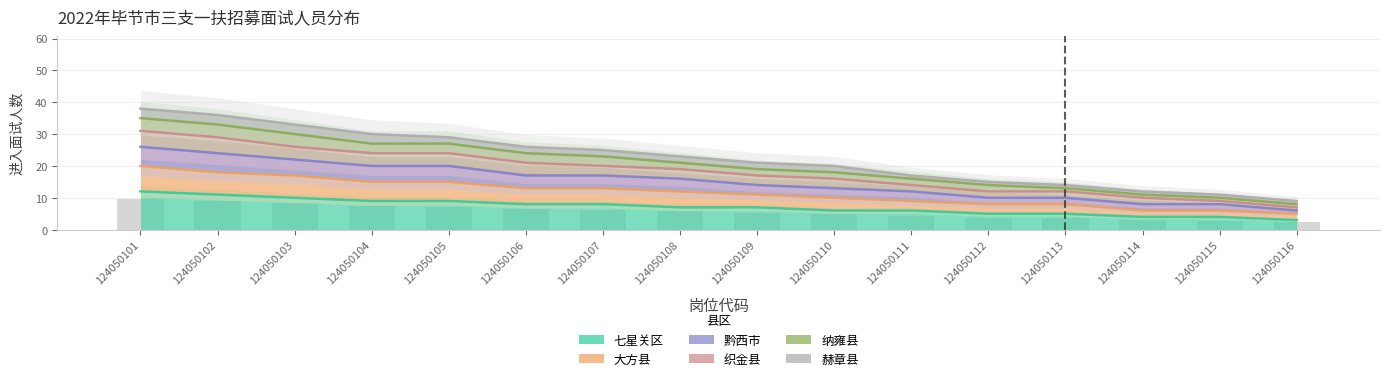

What is the total value across all series at 124050101?

58